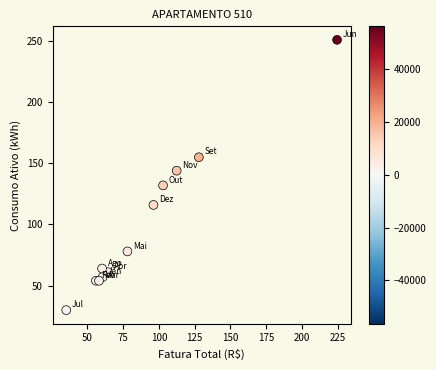

What is the range of Y values (max minus min)?

221